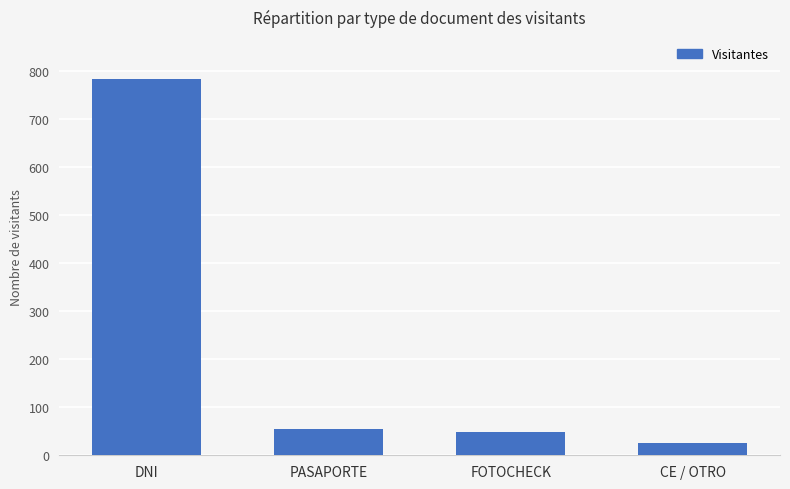

Between PASAPORTE and CE / OTRO, which is larger?

PASAPORTE